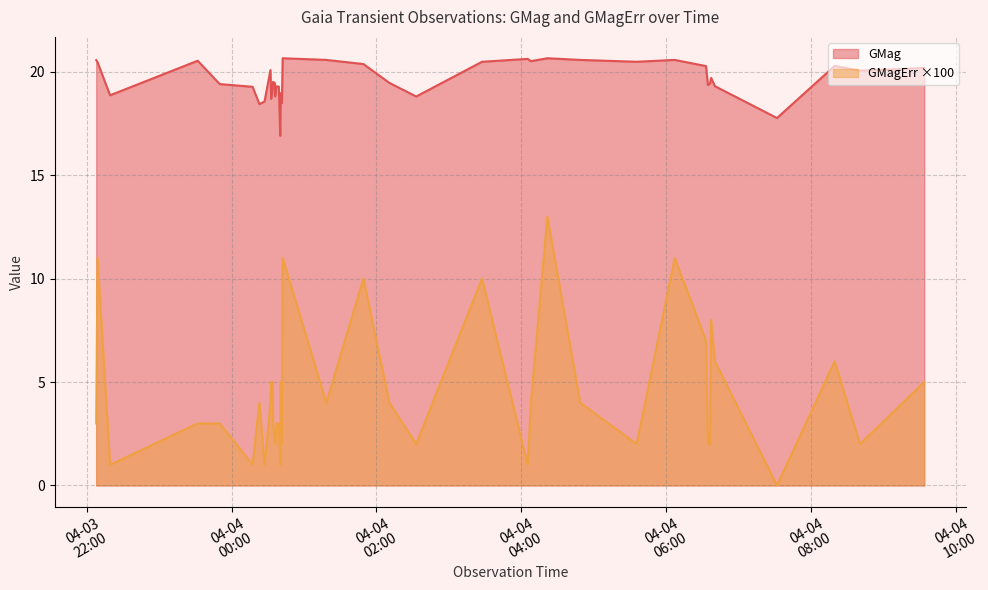

Which series has the widest spread of values?

GMagErr ×100